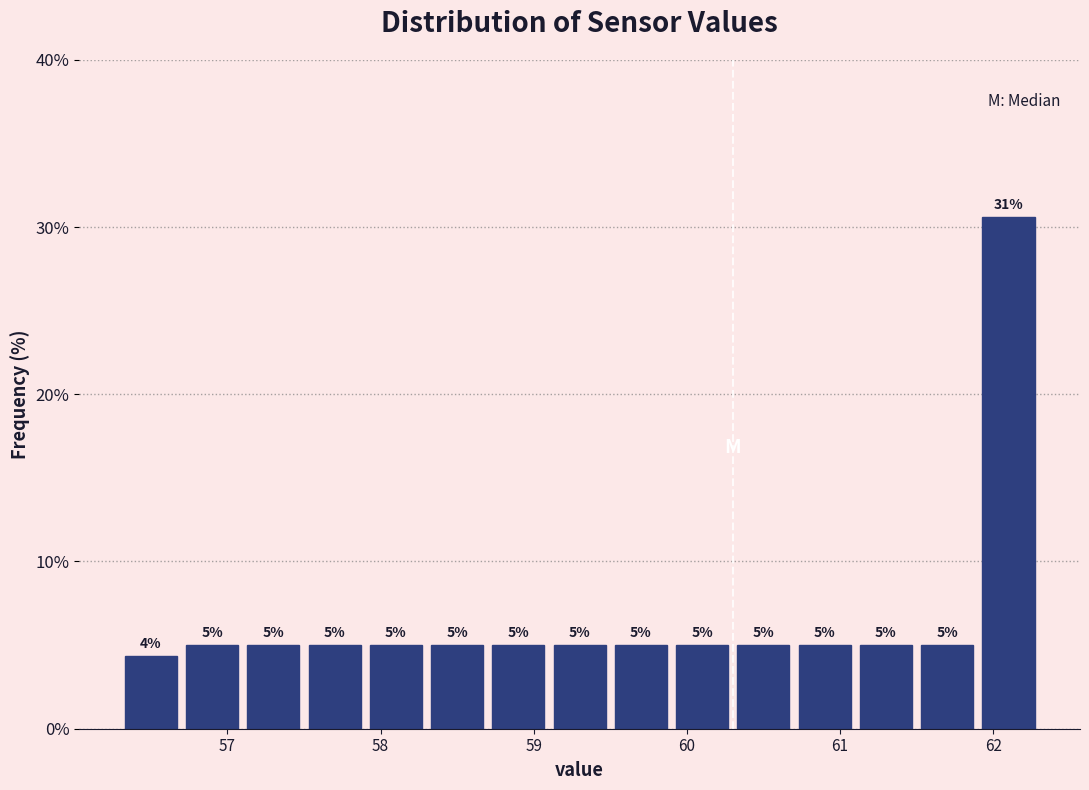

Which range on the x-axis has the tallest bar?

61.9 to 62.3